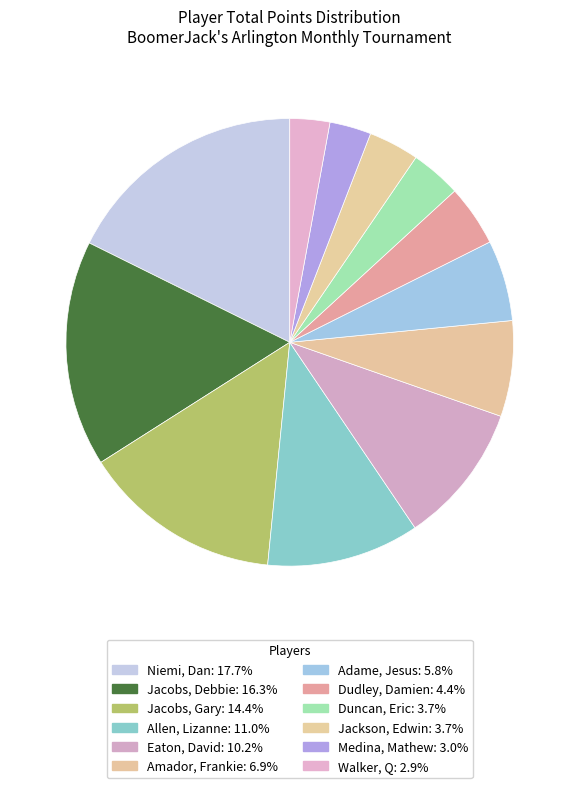

What percentage is the Walker, Q slice, to the nearest percent?

3%